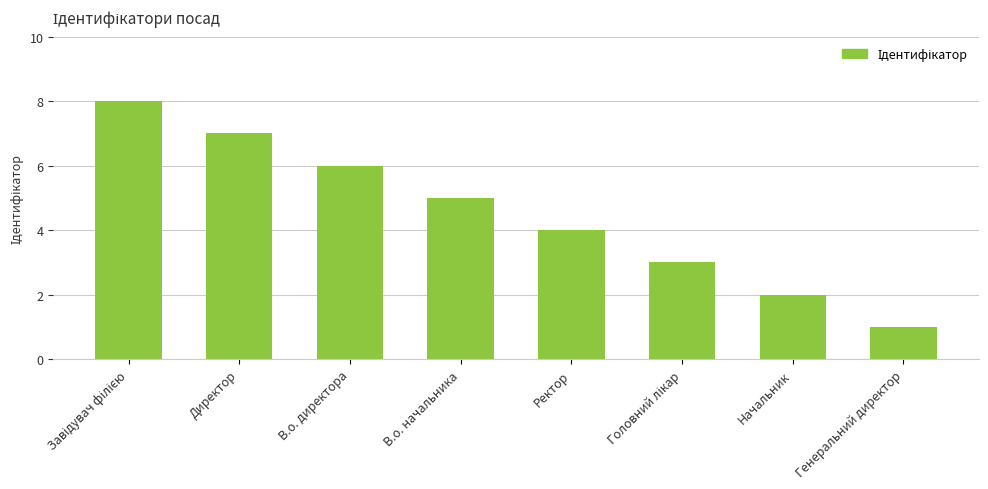

Between Генеральний директор and В.о. начальника, which is larger?

В.о. начальника